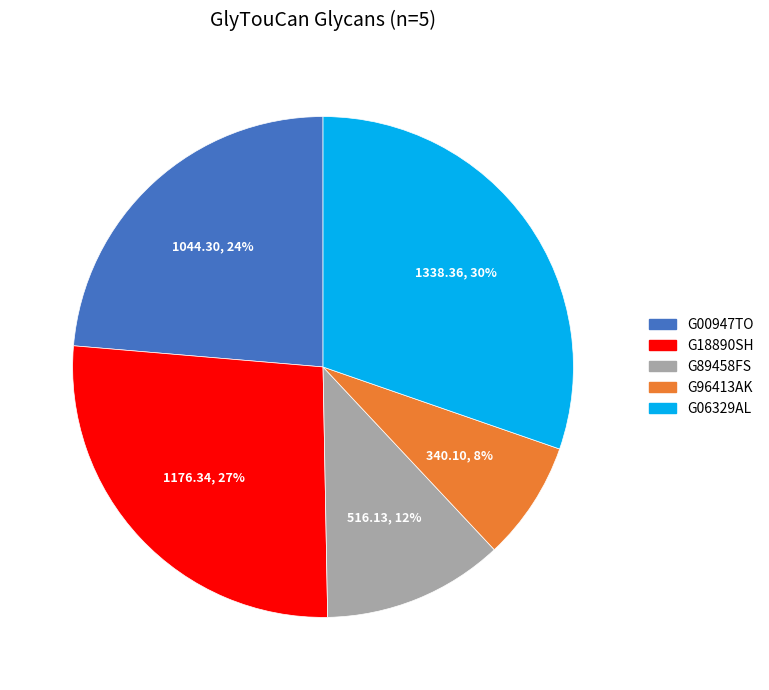

Combined, do G00947TO and G96413AK account for over 50%?

No